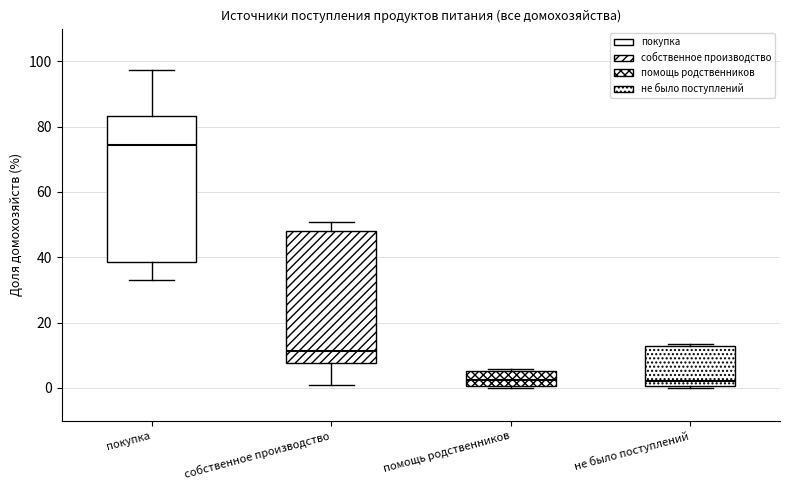

Reading left to right, transcribe this box plot: for each box, give where its median line is, the range the box spans, and where its two whiskers end, as read against the y-axis. The values are not printed on the chart, so give them approximately, as read against the axis.

покупка: median 74, box 38 to 84, whiskers 34 to 98
собственное производство: median 12, box 8 to 48, whiskers 0 to 50
помощь родственников: median 2, box 0 to 6, whiskers 0 (just below the box's lower edge) to 6 (just above the box's upper edge)
не было поступлений: median 2, box 0 to 12, whiskers 0 (just below the box's lower edge) to 14